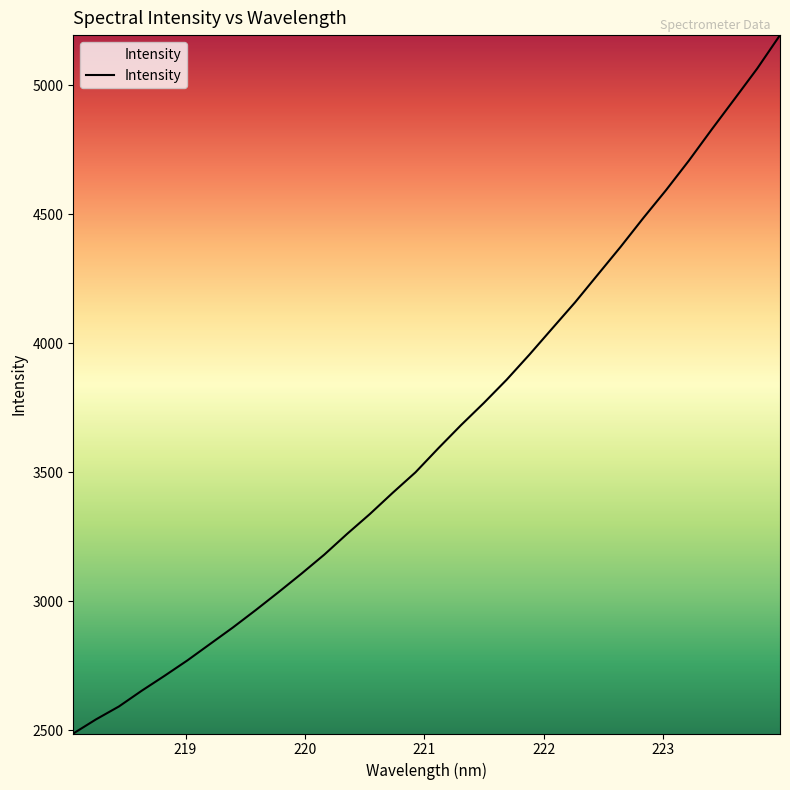

What is the difference between the maximum and minimum values?

2707.5